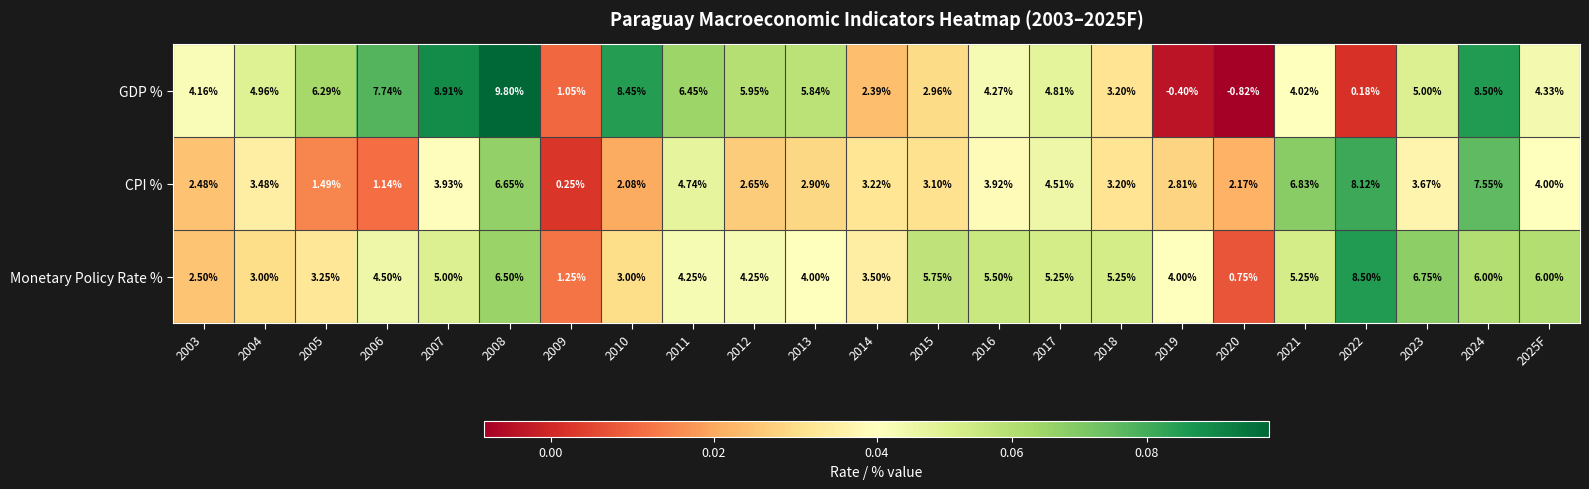

Rank the series by their maximum value, from highest to lowest.

GDP %, Monetary Policy Rate %, CPI %